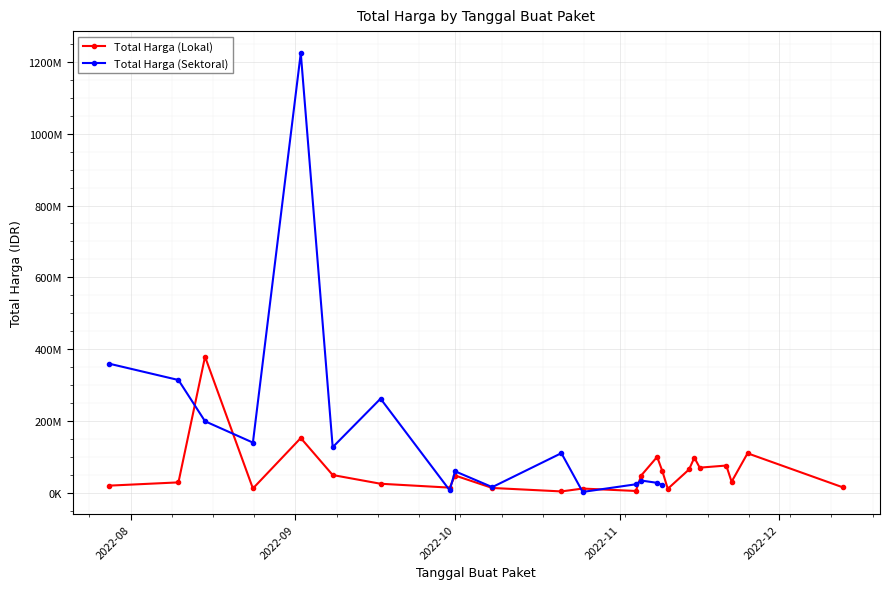

How many times do Total Harga (Lokal) and Total Harga (Sektoral) cross each other?

7